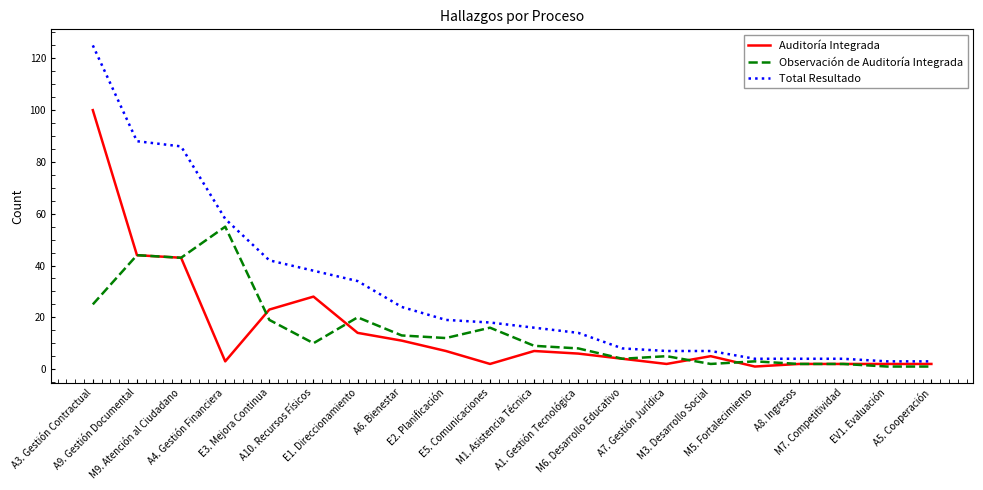

What is the smallest value displayed?

1